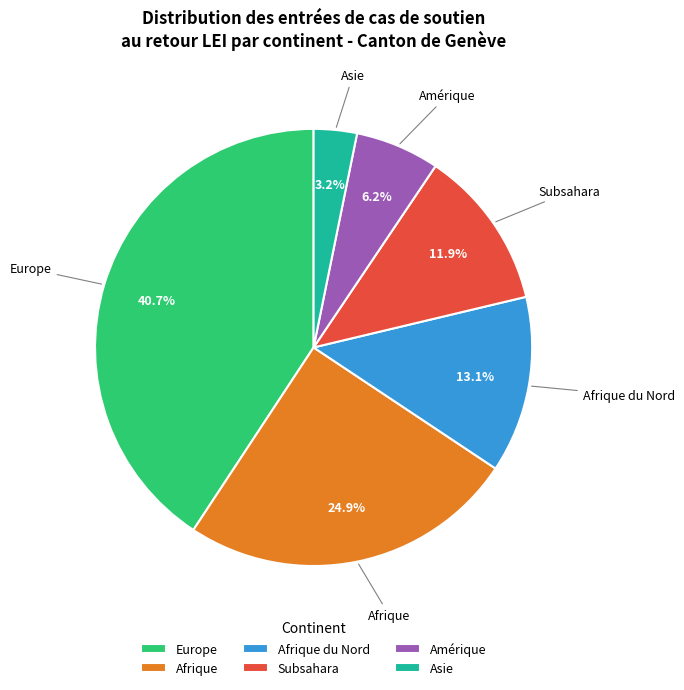

To the nearest percent, what is the difference between the largest and smallest slice percentages?

38%